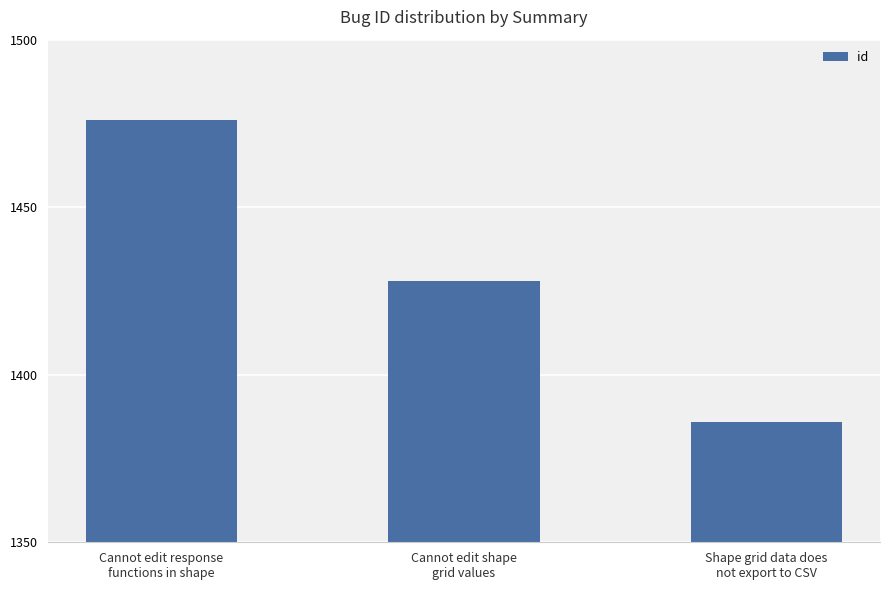

List the labels in order of value, smallest first.

Shape grid data does
not export to CSV, Cannot edit shape
grid values, Cannot edit response
functions in shape